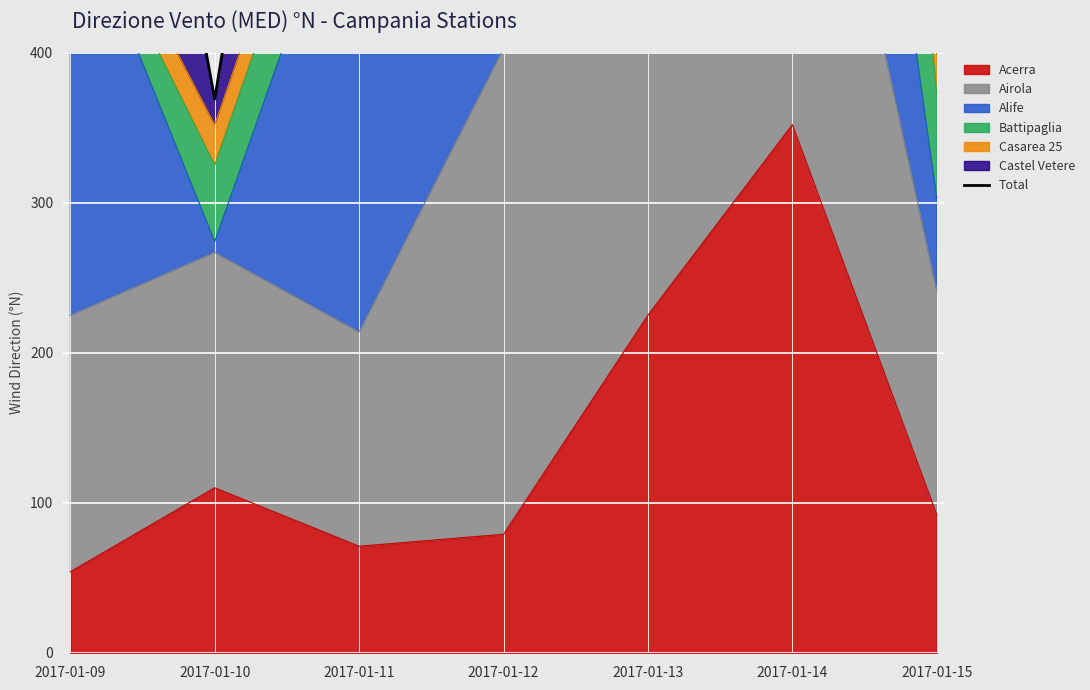

At which label does Acerra reach its peak?

2017-01-14